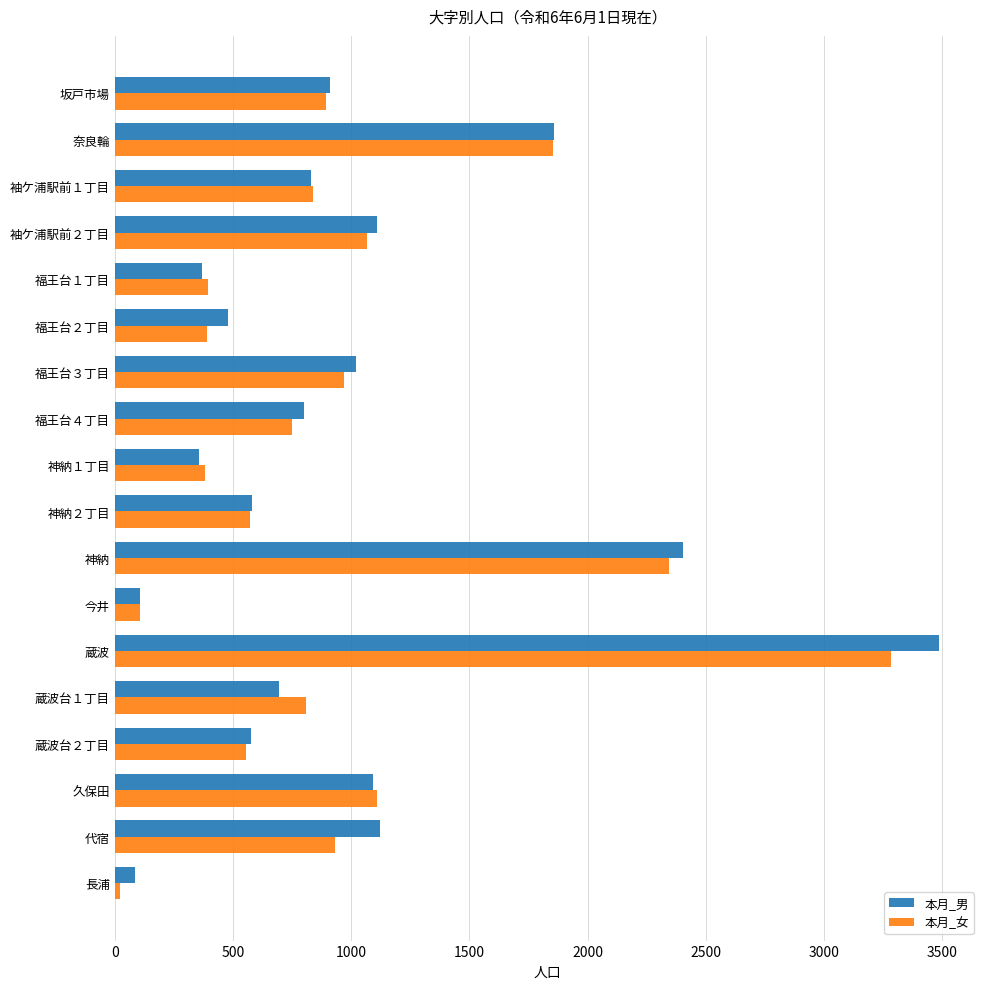

At how many categories does at least one series exceed 1964?

2